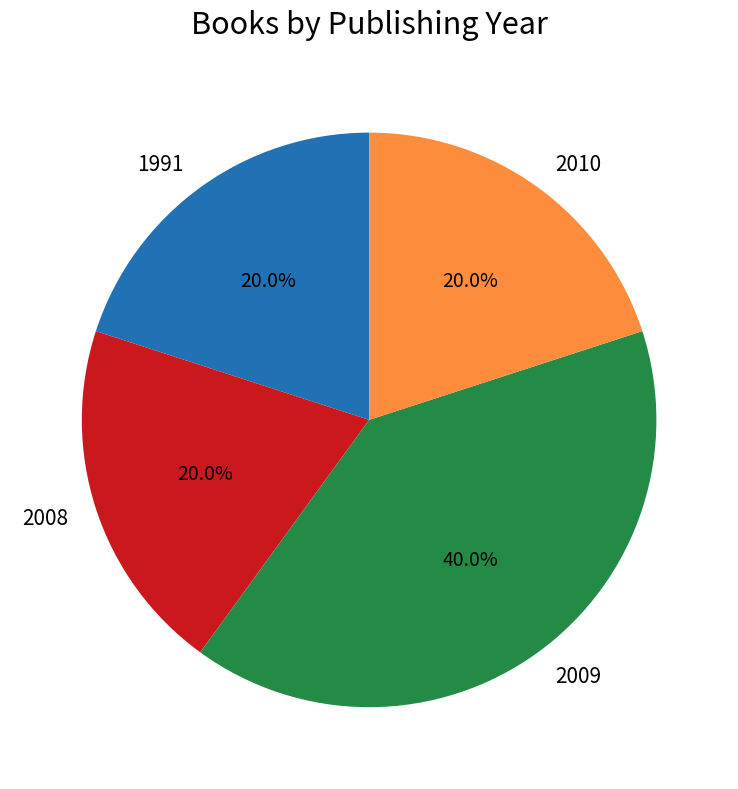

Which slice is the largest?

2009